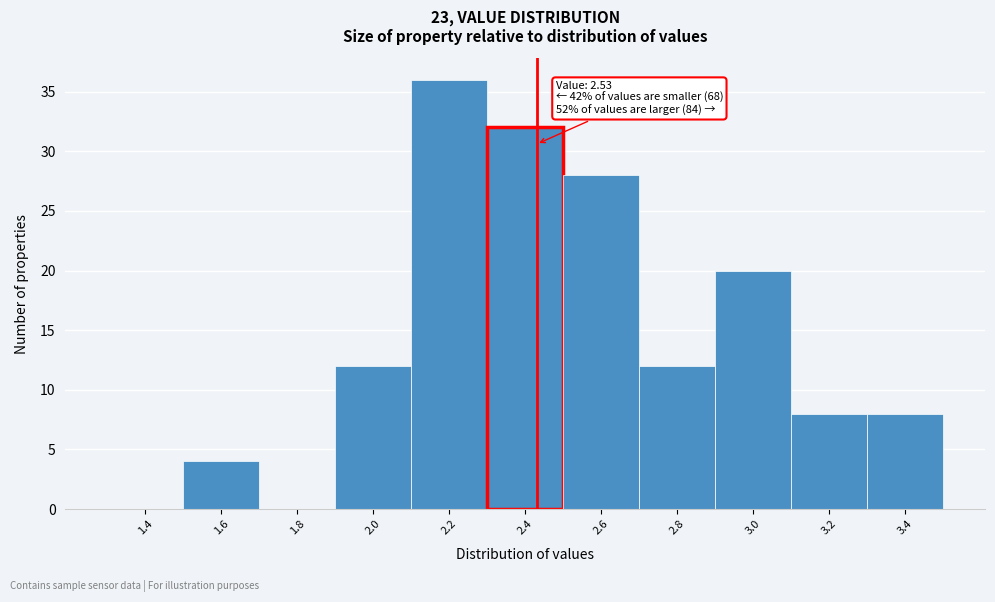

Reading right to left, extract all data points from this chart.

3.4=8	3.2=8	3.0=20	2.8=12	2.6=28	2.4=32	2.2=36	2.0=12	1.8=0	1.6=4	1.4=0